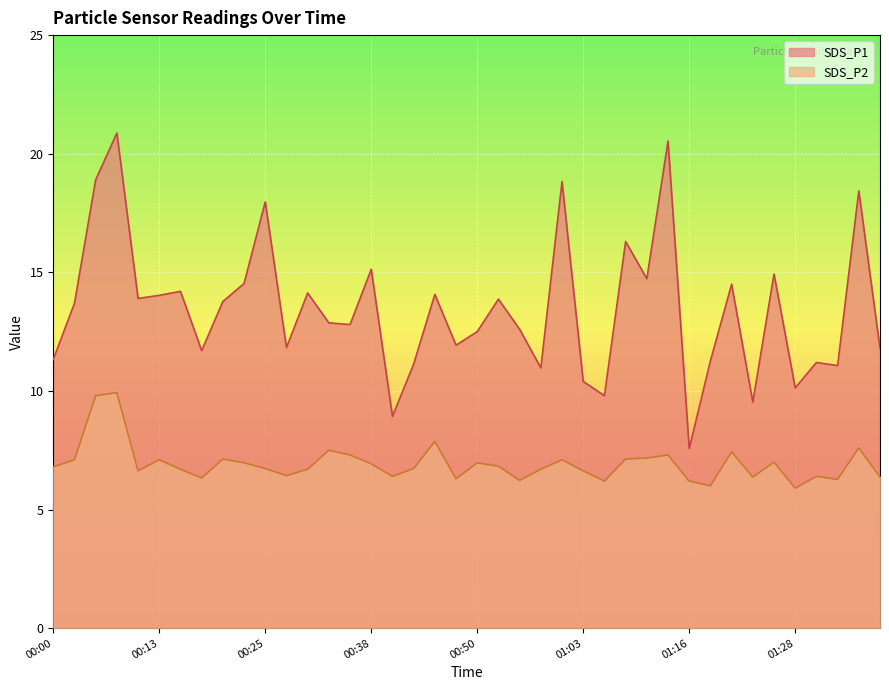

What is the difference between the SDS_P2 values at 01:13 and 01:38?

0.9